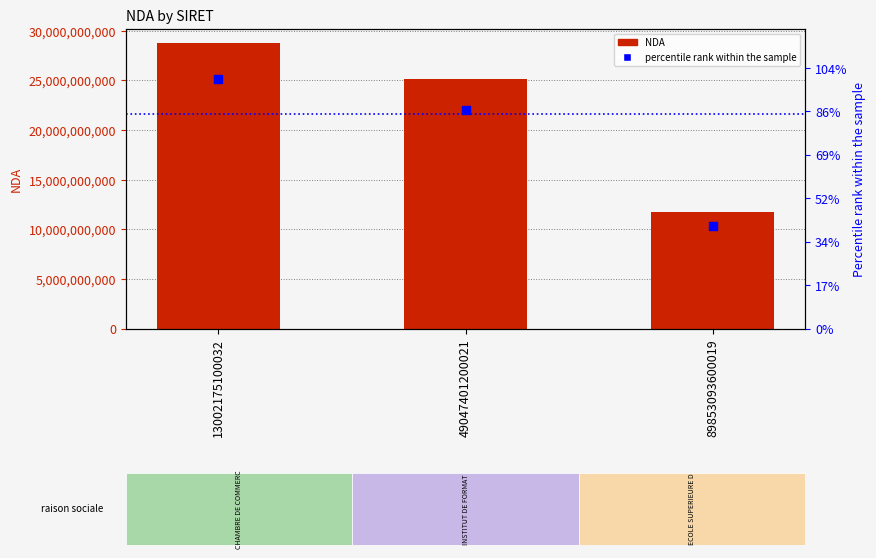

Which series reaches the minimum Y coordinate?

NDA